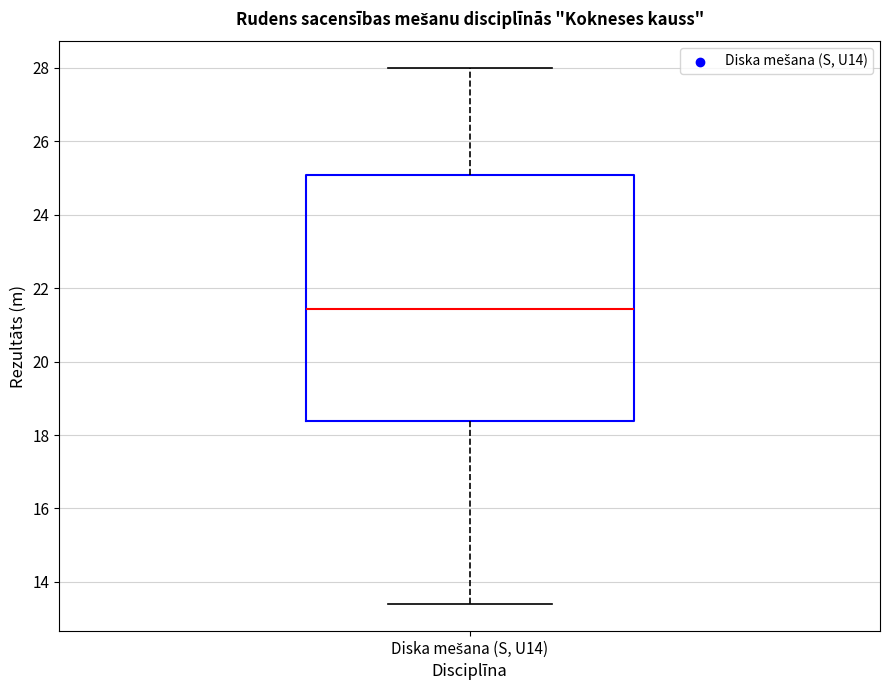

Read this box plot against the y-axis: the position of the median line, the range covered by the box, and the ends of both whiskers. The values are not printed on the chart, so give them approximately, as read against the axis.

median 21.4, box 18.4 to 25.0, whiskers 13.4 to 28.0